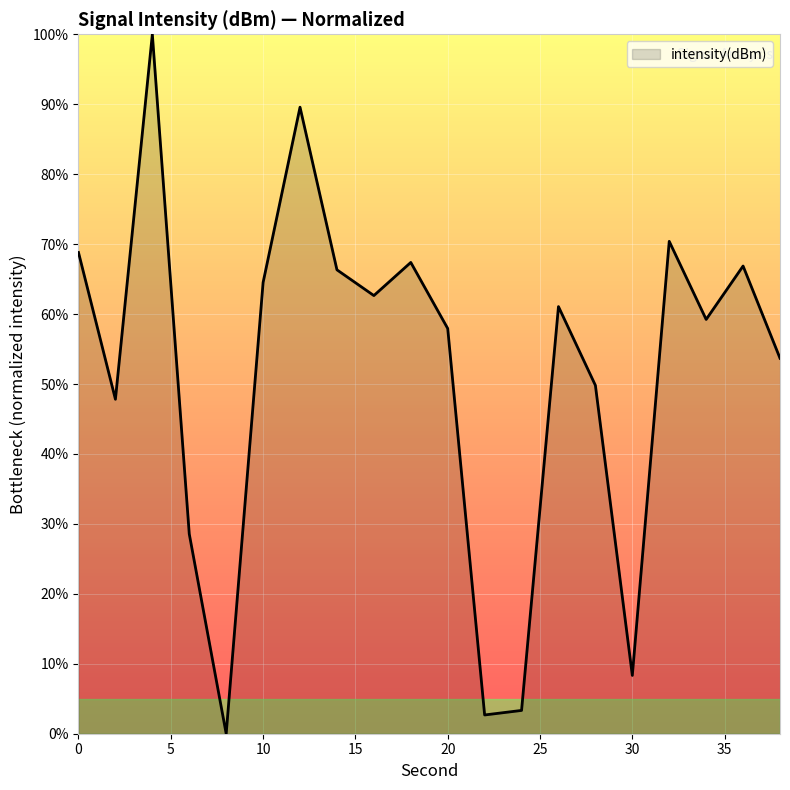

What is the maximum value shown in the chart?

100.0